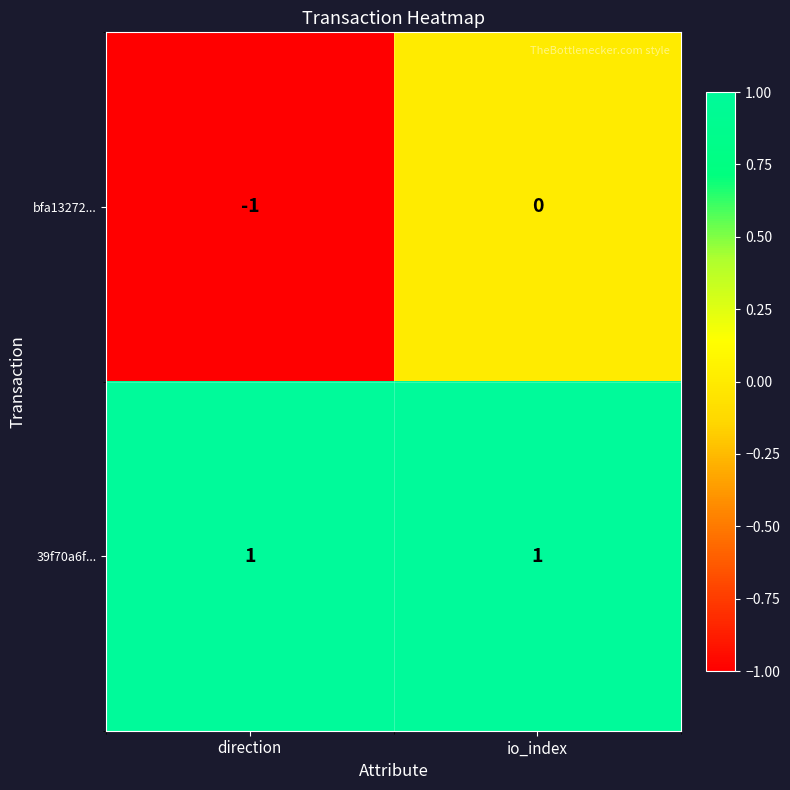

Rank the series at io_index from lowest to highest value.

bfa13272..., 39f70a6f...